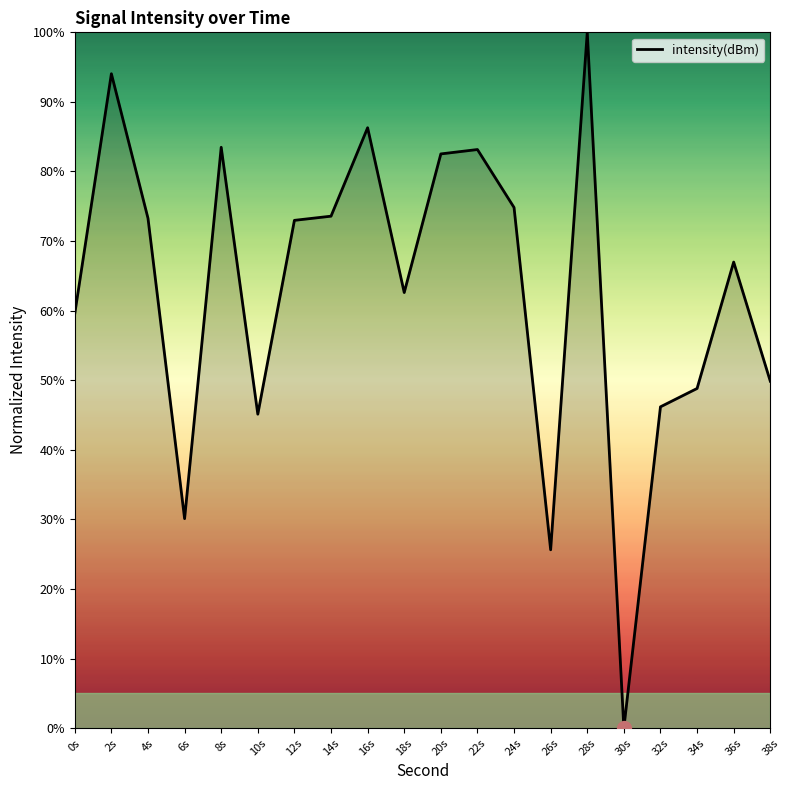

True or false: the data shows 73.3 at 4s.

True